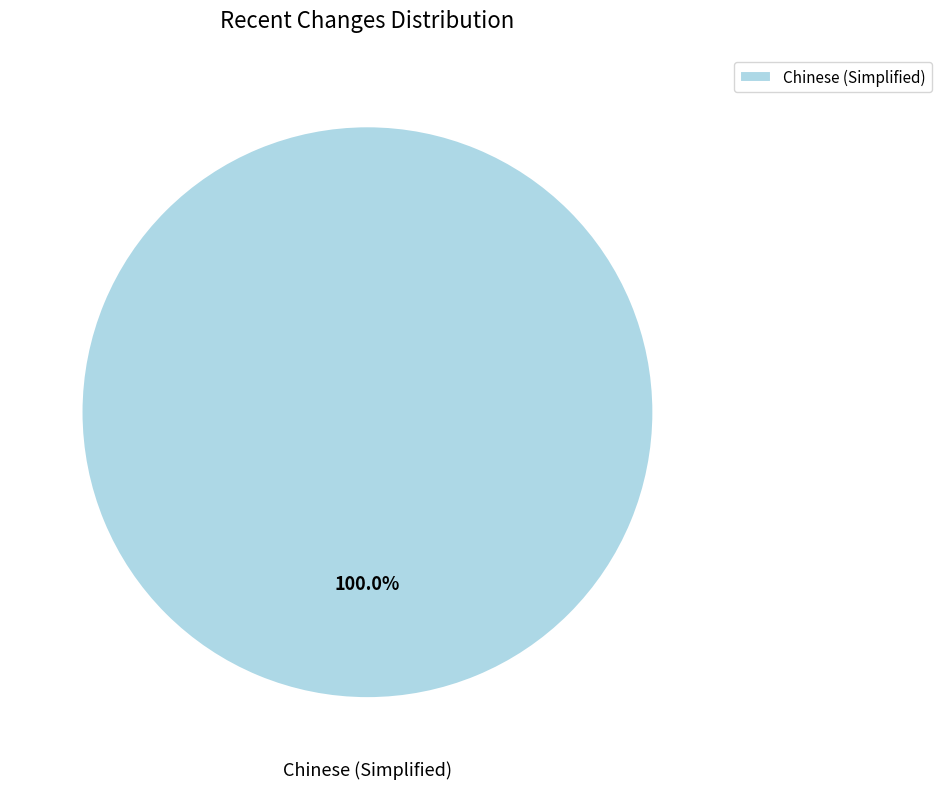

What is the majority slice?

Chinese (Simplified)